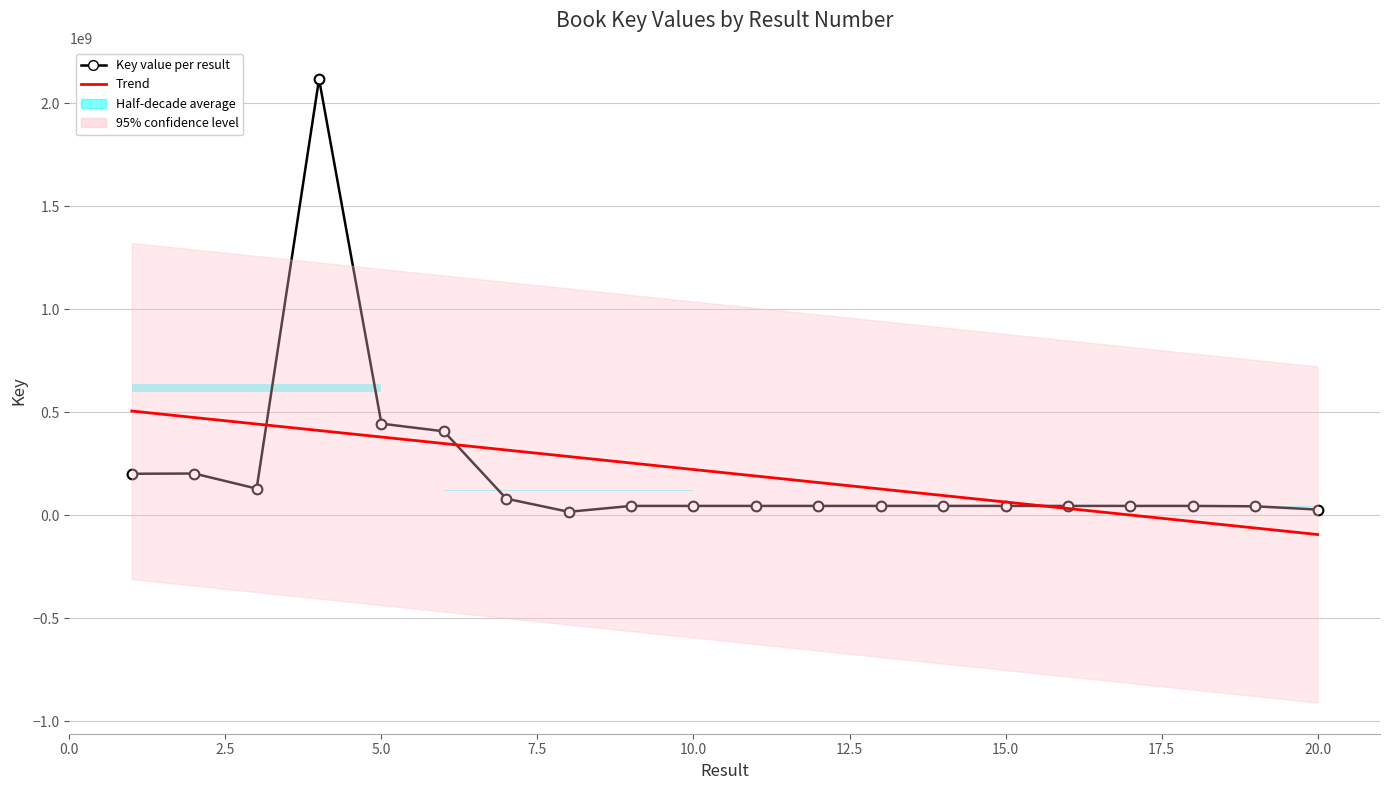

At which label is the value closest to 1067942412?

5